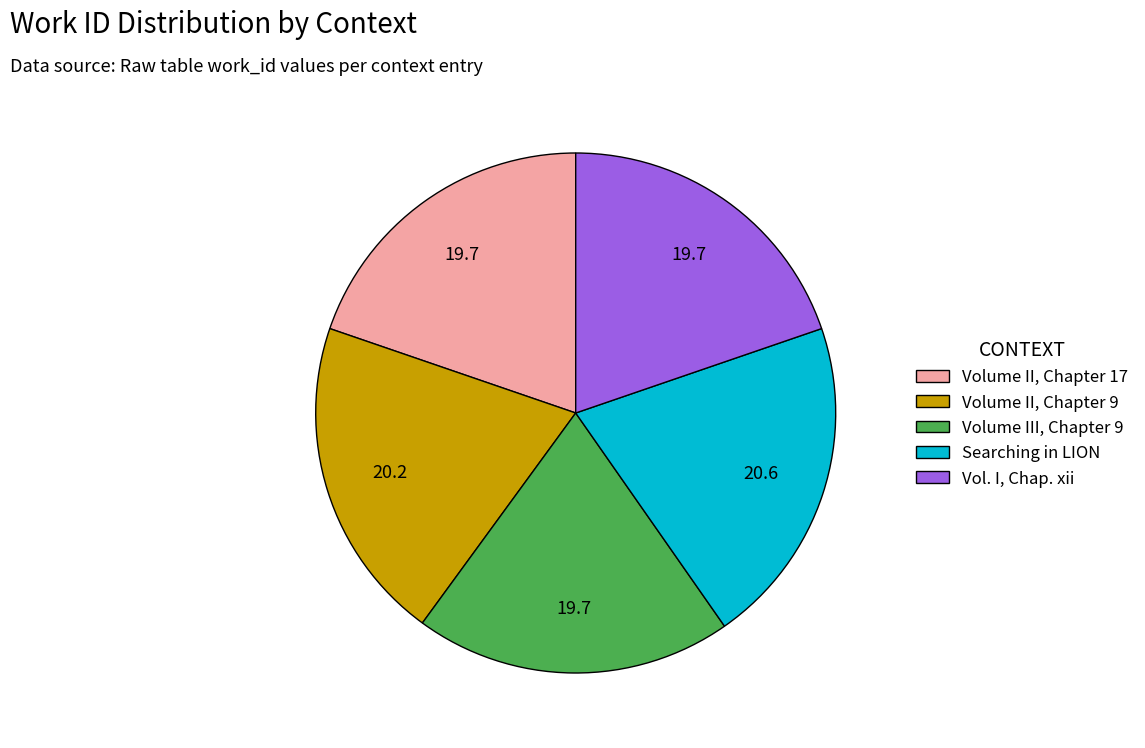

Does any single category account for the majority?

No